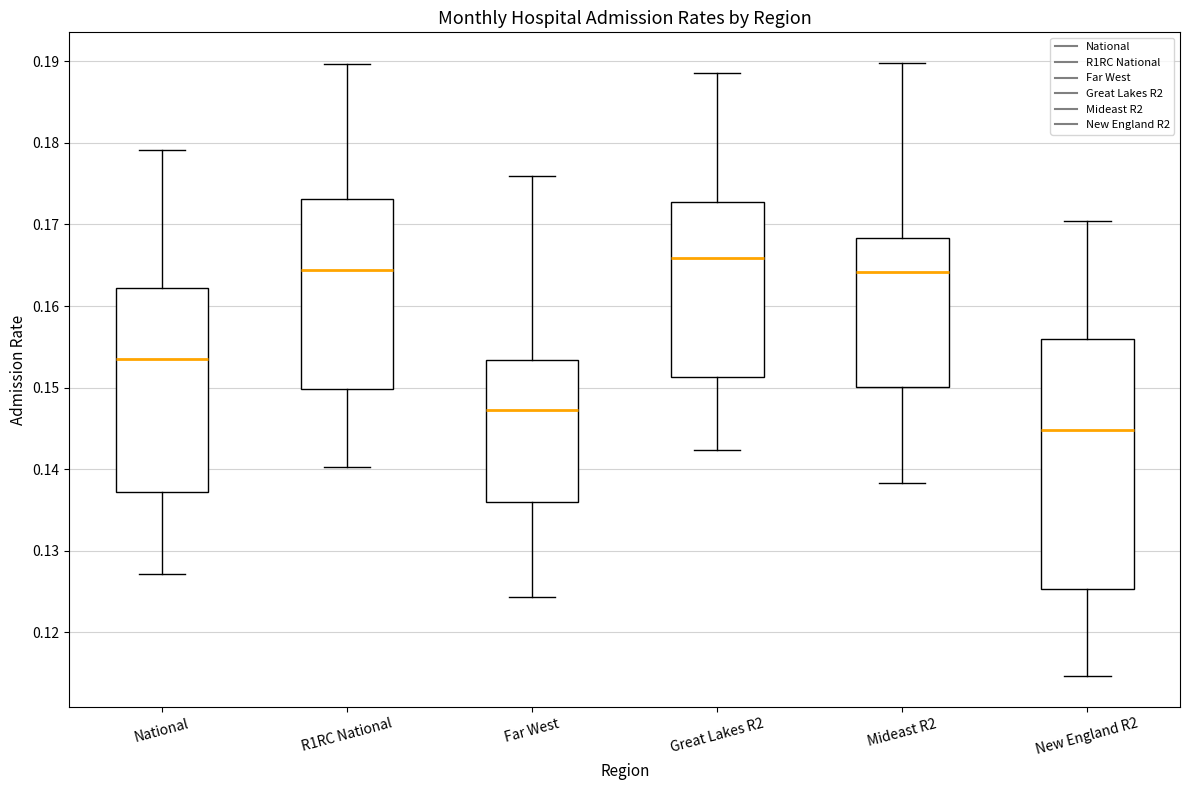

Comparing the boxes themselves (not the whiskers), which one is the tallest?

New England R2